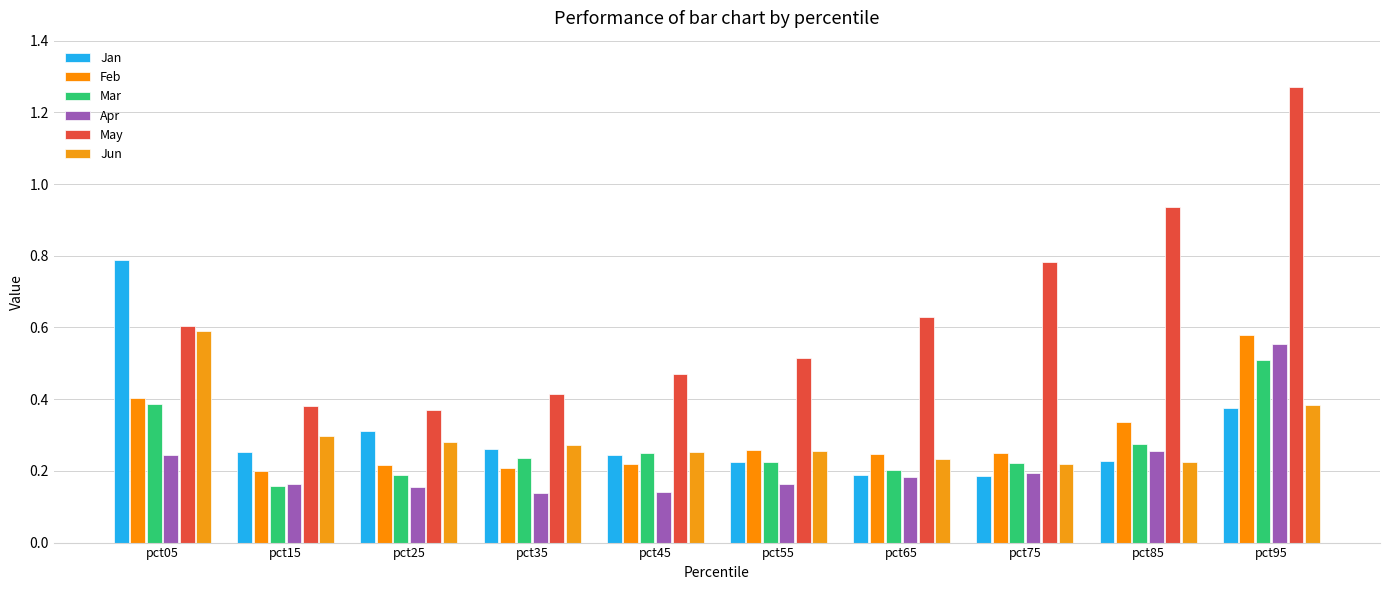

How many groups of bars are there?

10